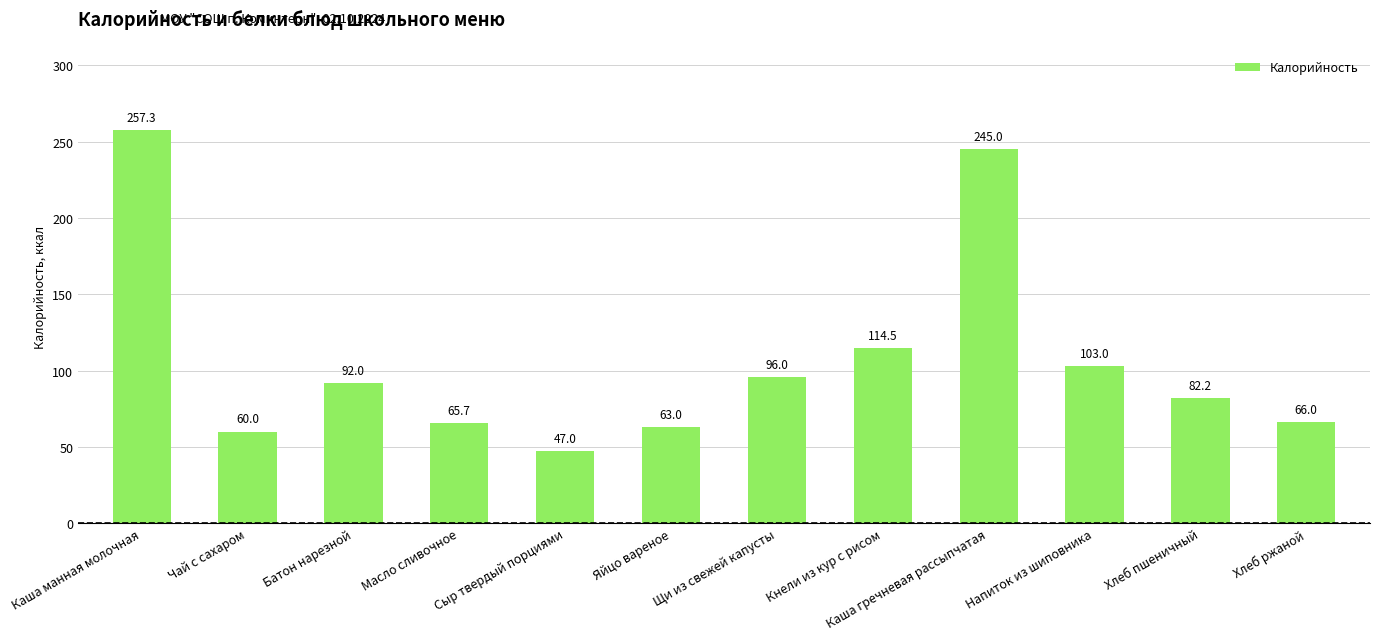

Which category has the highest value across all series?

Каша манная молочная